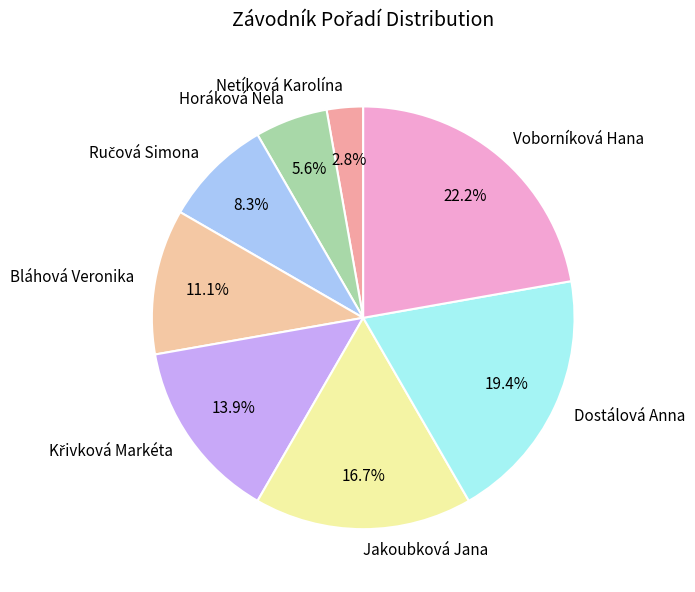

What percentage is the Bláhová Veronika slice, to the nearest percent?

11%